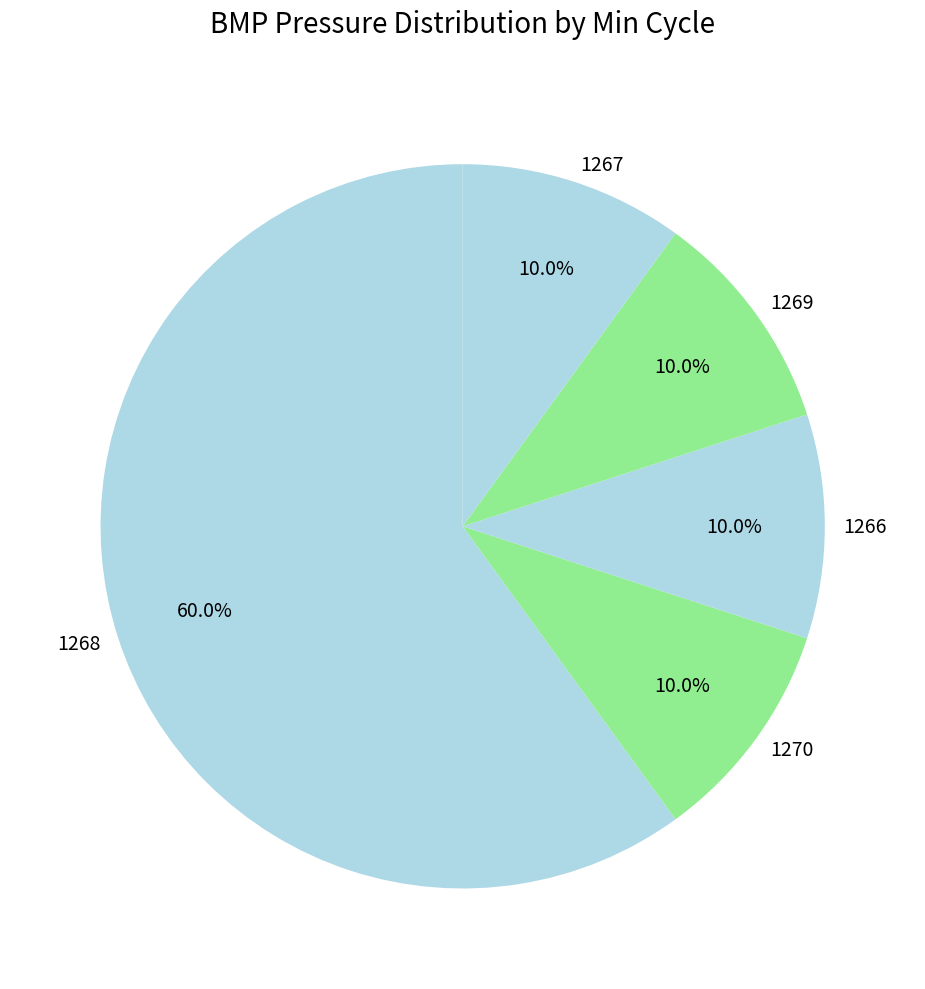

Approximately how many times larger is the value at 1267 compared to 1269?

1.0